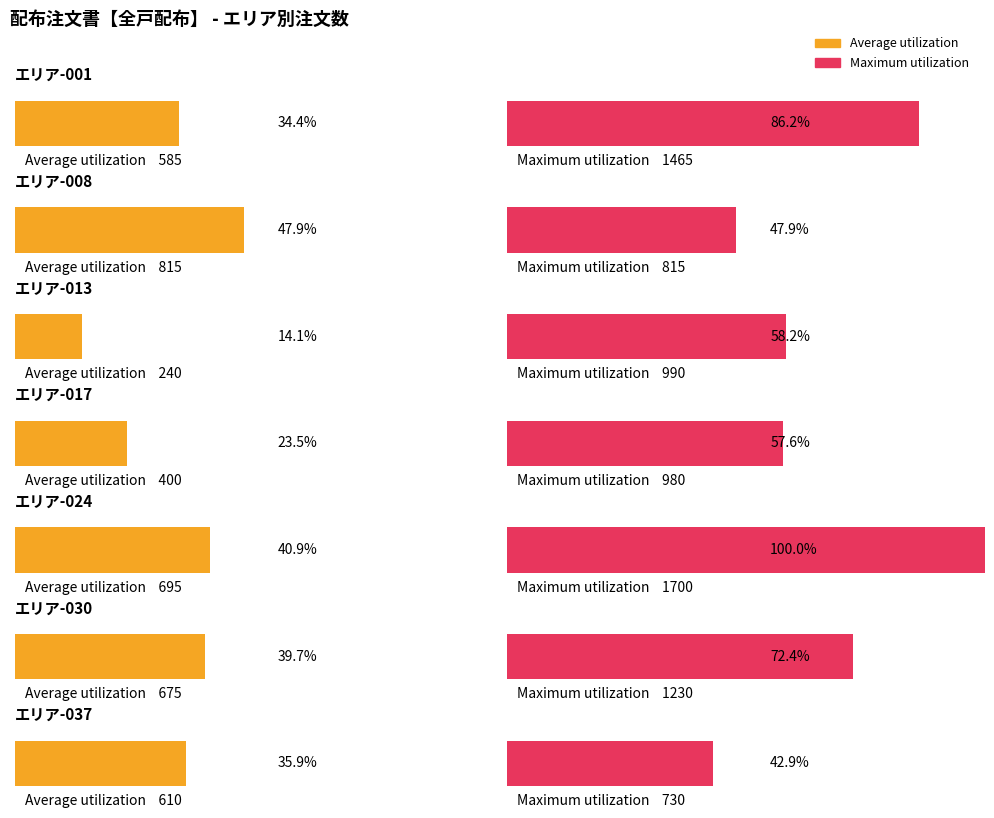

Reading right to left, transcribe all the data shown in this chart.

Average utilization: 610	675	695	400	240	815	585
Maximum utilization: 730	1230	1700	980	990	815	1465